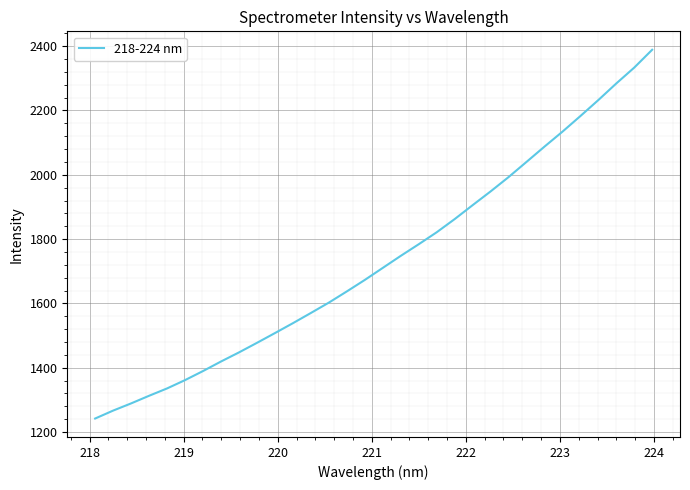

What is the sum of all values?

55525.3